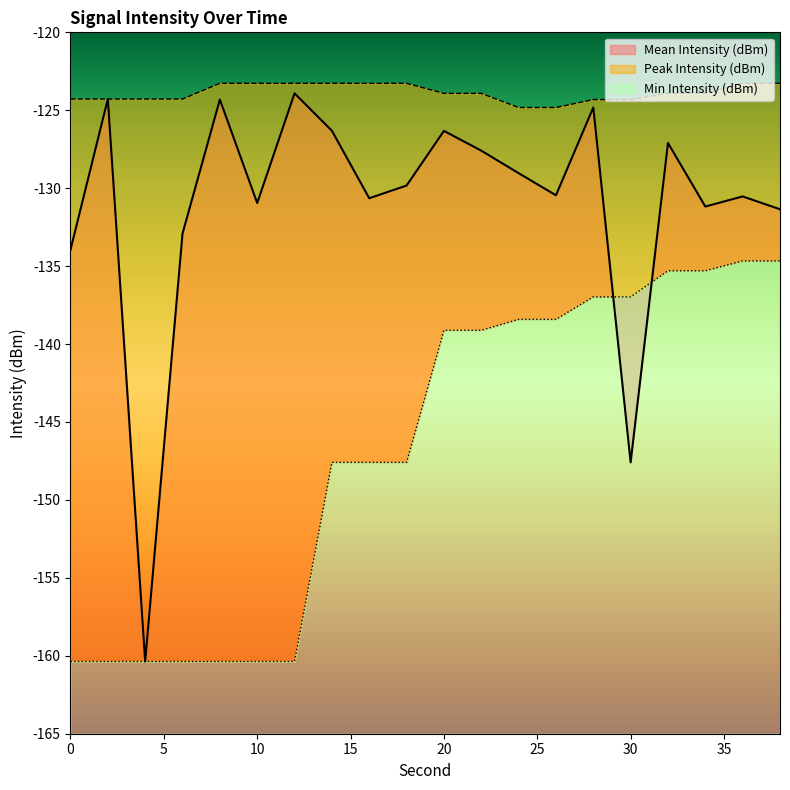

What is the maximum value for Peak Intensity (dBm)?

-123.3